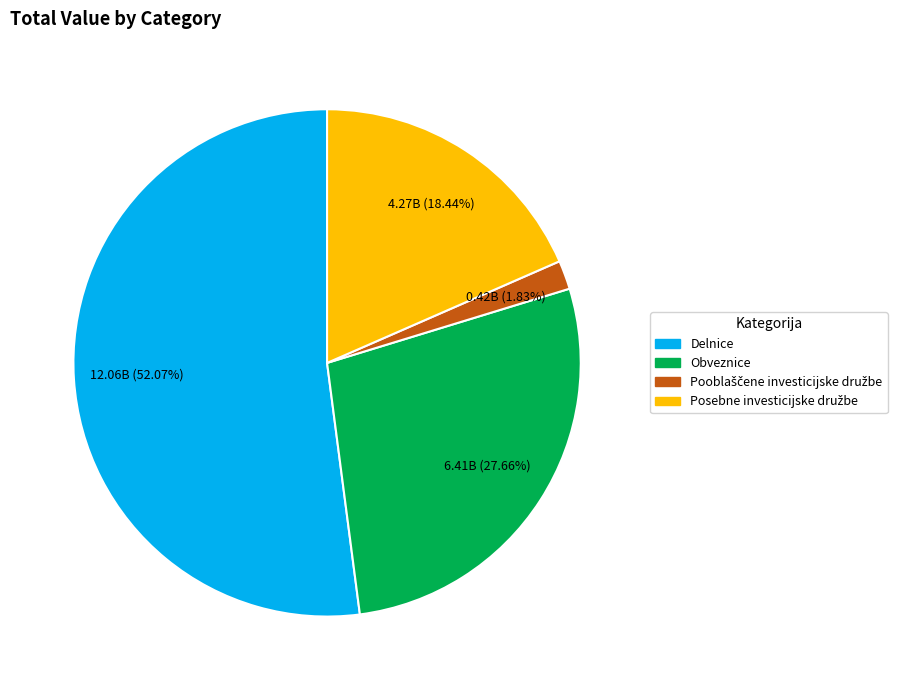

Which slice represents more than half of the pie?

Delnice